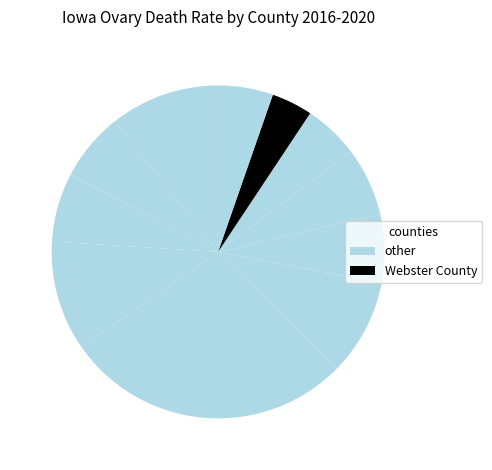

Count the number of slices in the pie.

11